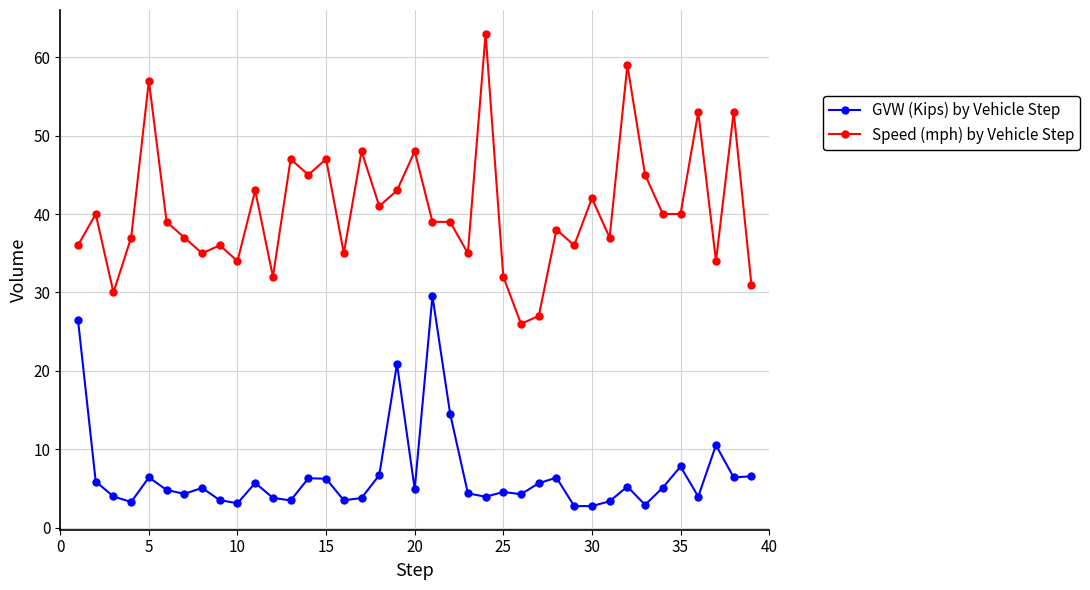

Rank the series by their average value, from lowest to highest.

GVW (Kips) by Vehicle Step, Speed (mph) by Vehicle Step